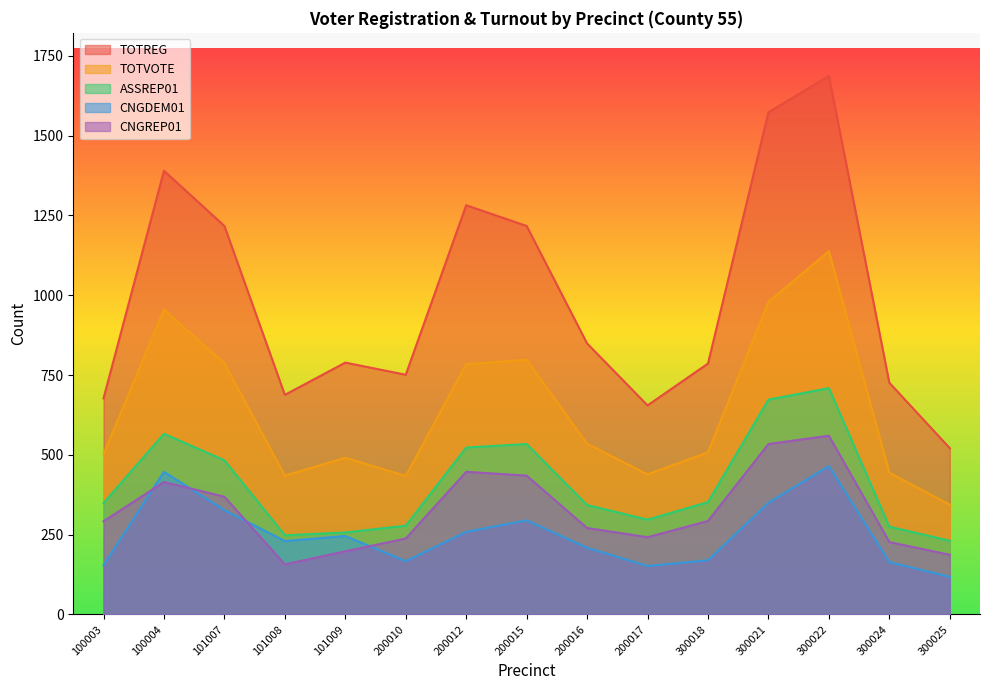

Where is CNGDEM01 nearest to the value 291?

200015